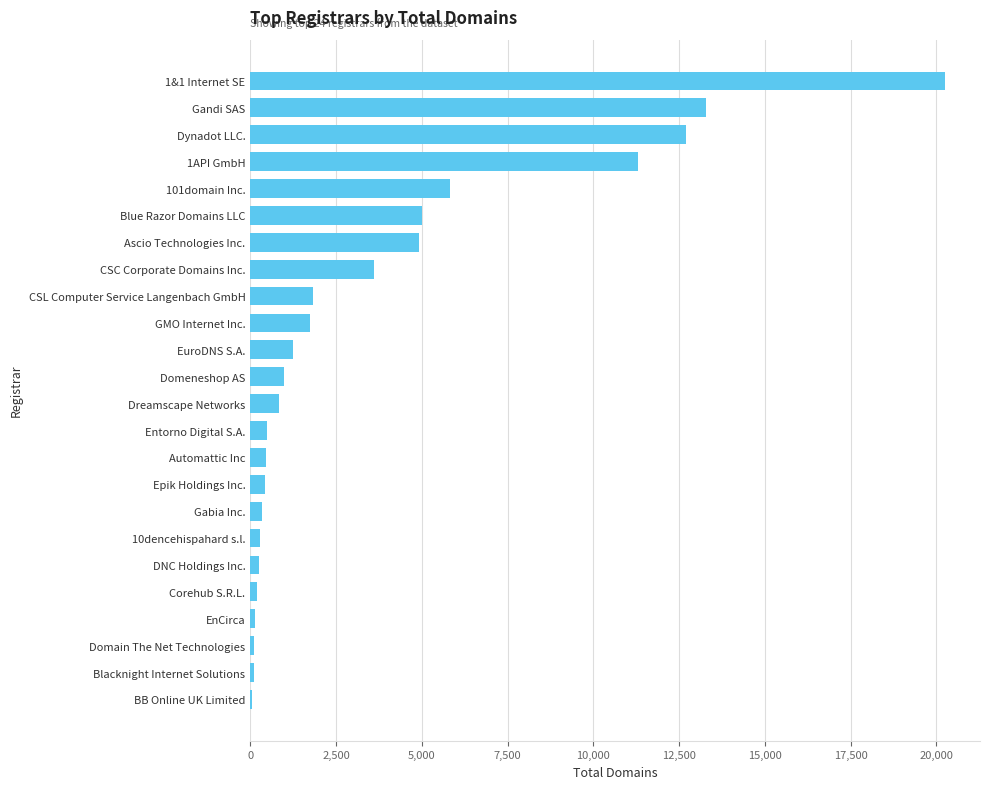

Which label corresponds to the largest value in the chart?

1&1 Internet SE